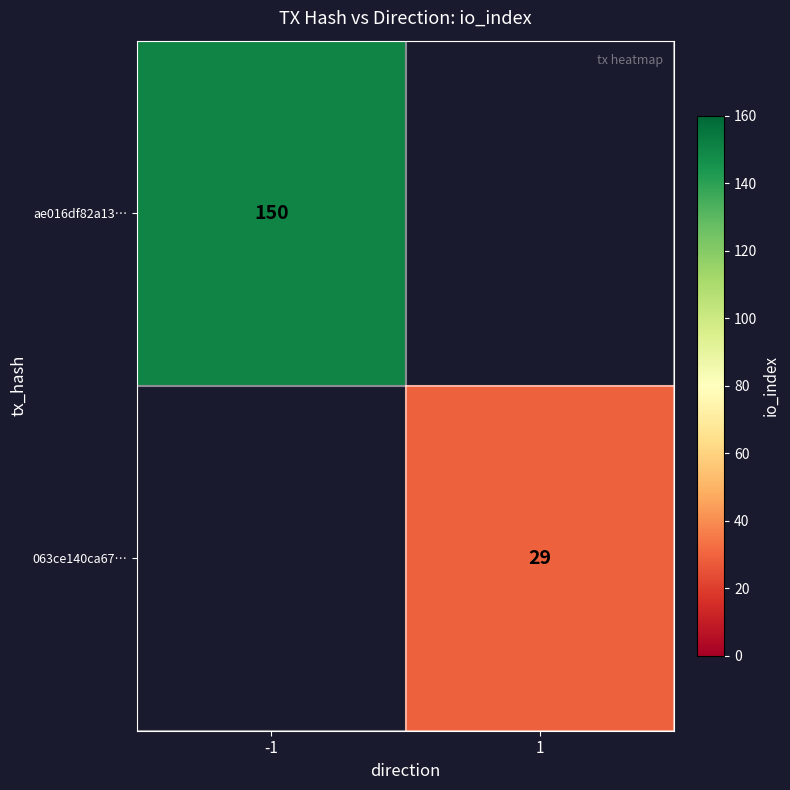

True or false: 063ce140ca67… has a value of 12 at 1.

False